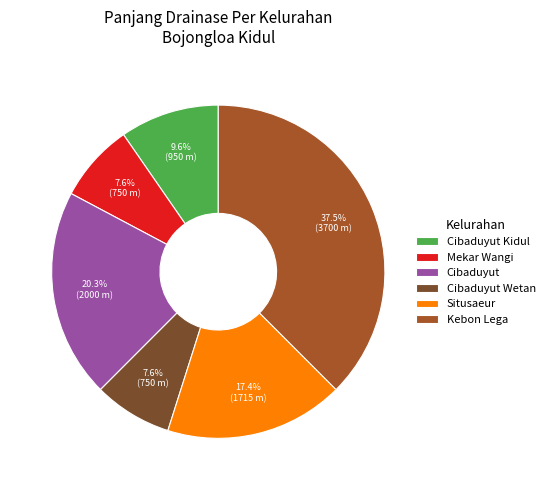

Is Cibaduyut the majority of the pie?

No